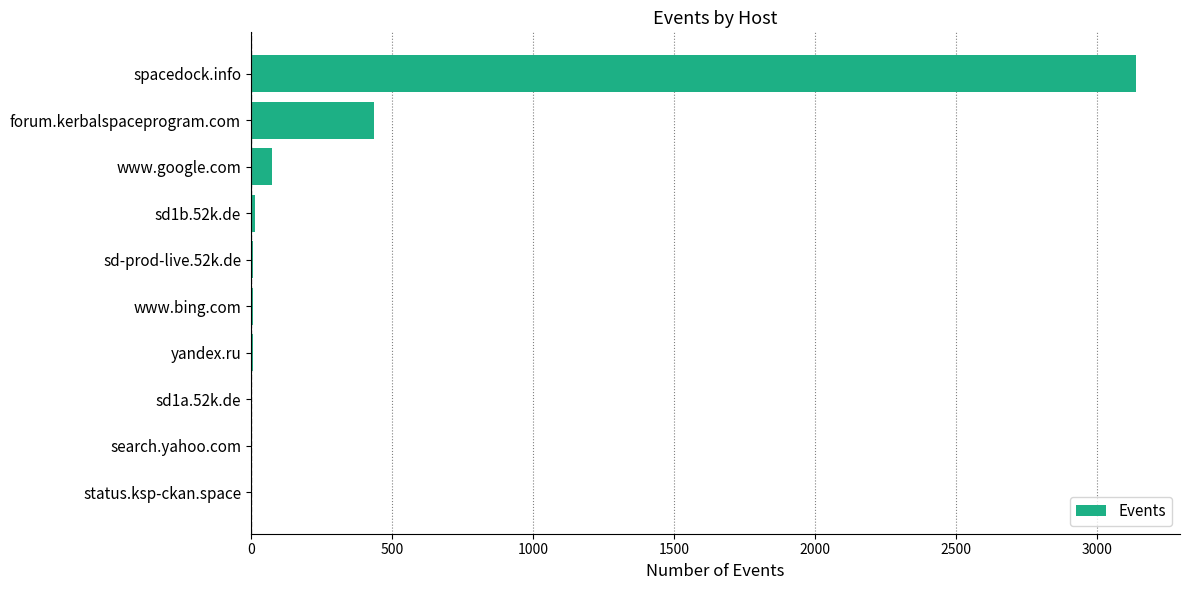

What is the maximum value shown in the chart?

3137